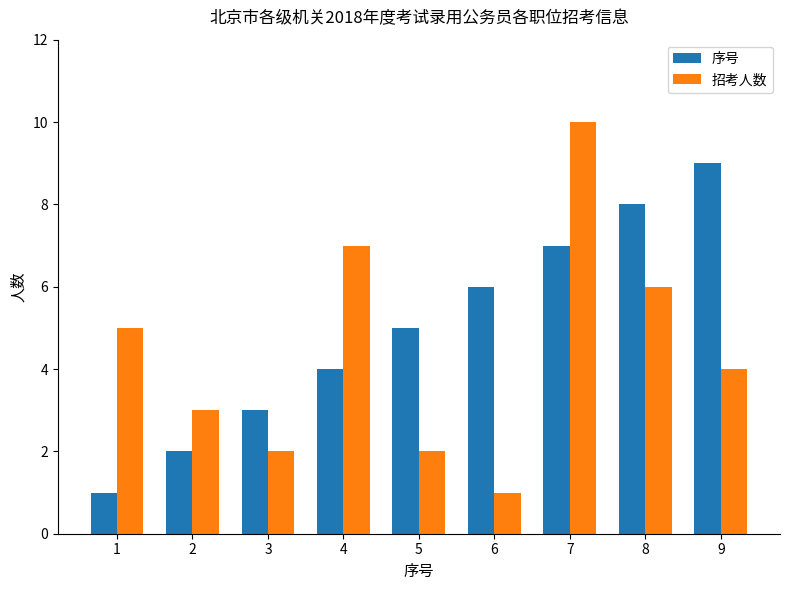

Which series has the widest spread of values?

招考人数